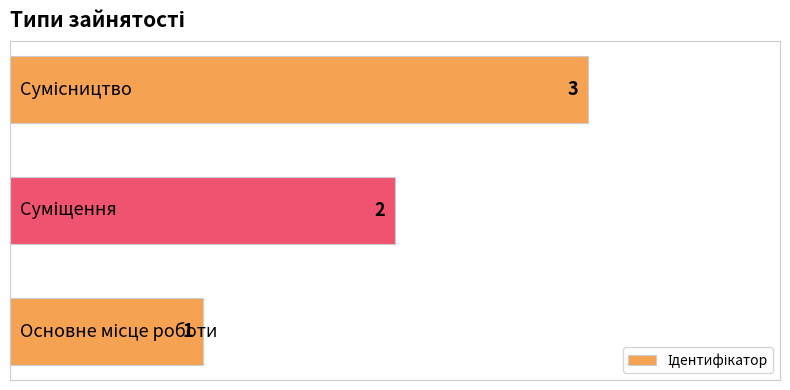

What is the sum of all values?

6